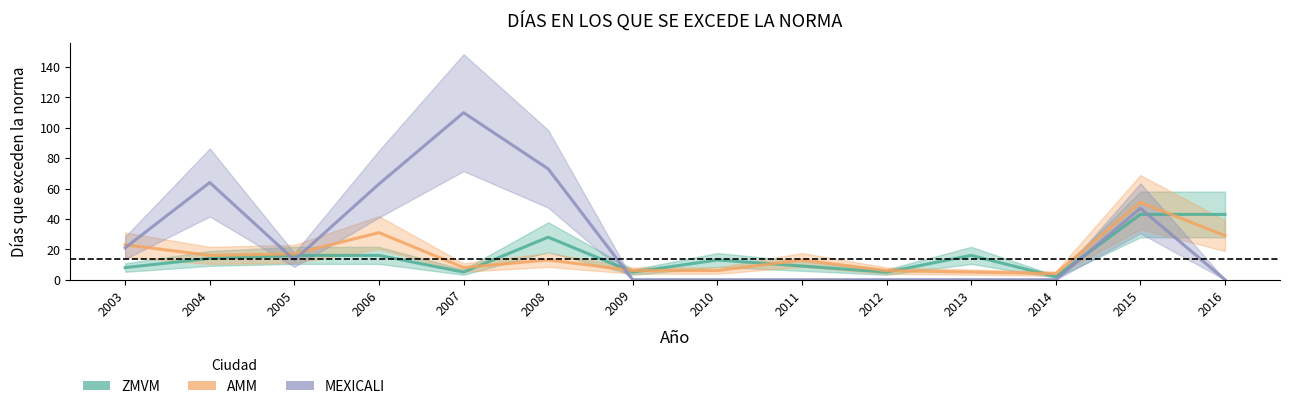

True or false: ZMVM and AMM cross at least once.

True